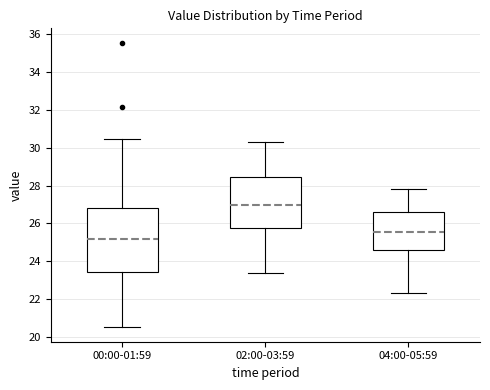

Reading left to right, read every box against the y-axis: the position of its median line, the range the box covers, and the ends of its whiskers. The values are not printed on the chart, so give them approximately, as read against the axis.

00:00-01:59: median 25.2, box 23.4 to 26.8, whiskers 20.6 to 30.4
02:00-03:59: median 27.0, box 25.8 to 28.4, whiskers 23.4 to 30.4
04:00-05:59: median 25.6, box 24.6 to 26.6, whiskers 22.4 to 27.8